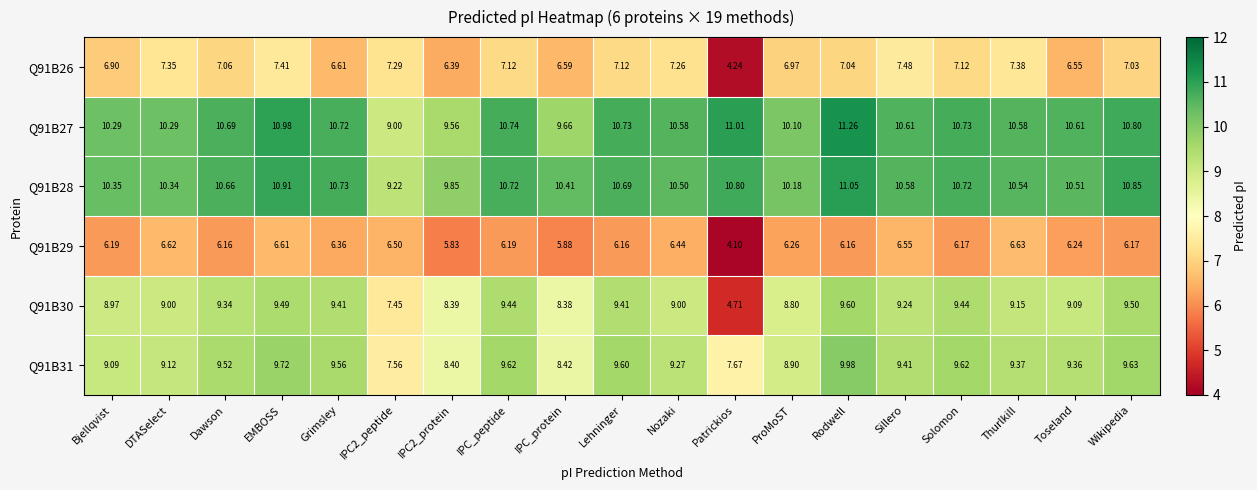

At how many categories does at least one series exceed 9?

19